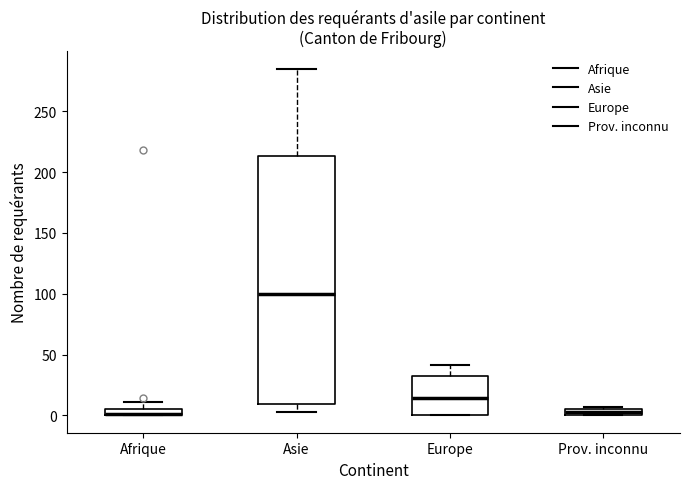

Comparing the boxes themselves (not the whiskers), which one is the tallest?

Asie